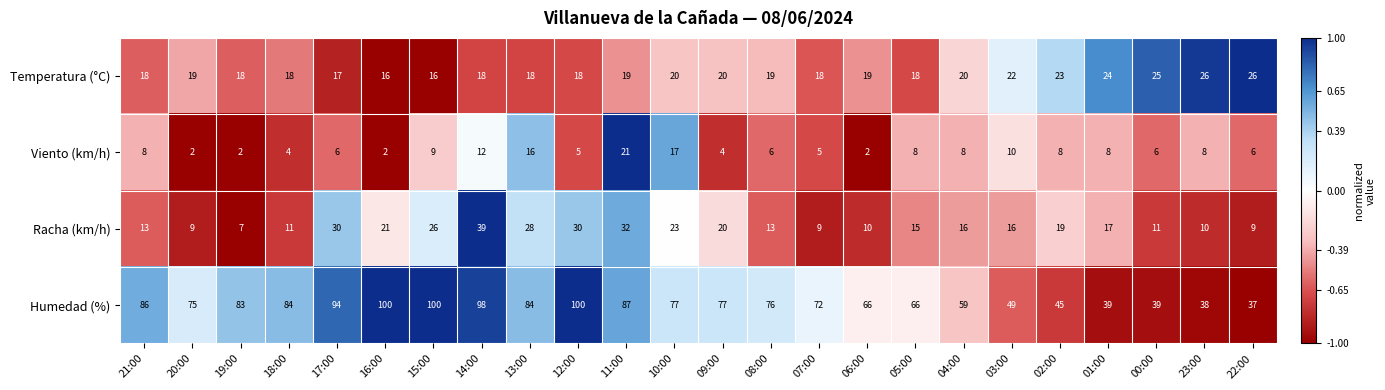

How many categories are shown in the chart?

24